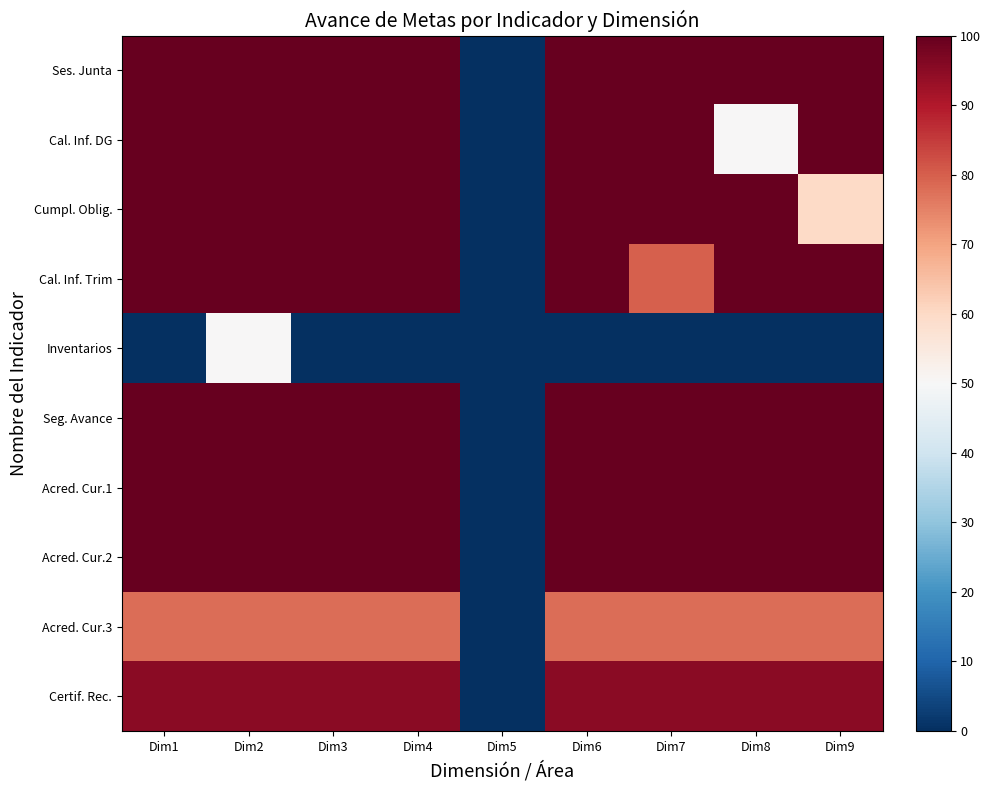

What is the difference between the highest and lowest values at Dim7?

100